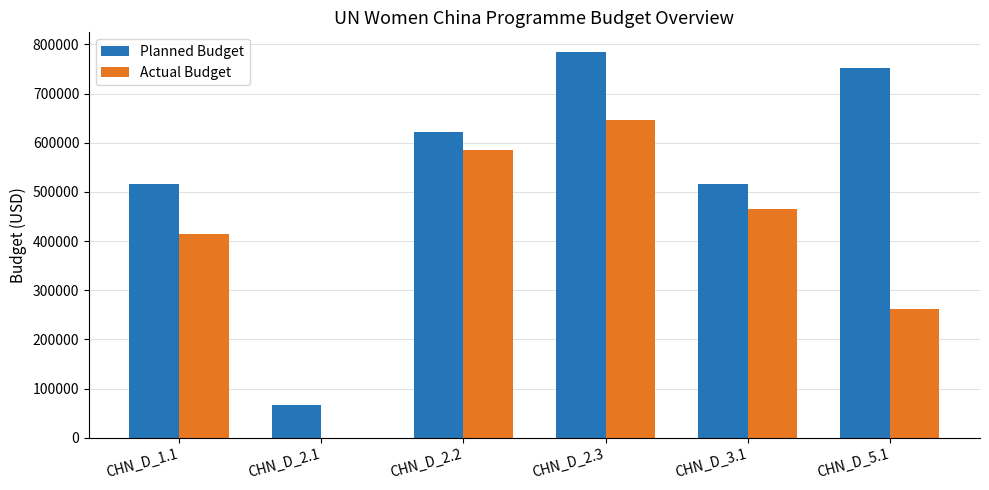

Is it true that Planned Budget equals 854160.3 at CHN_D_1.1?

False